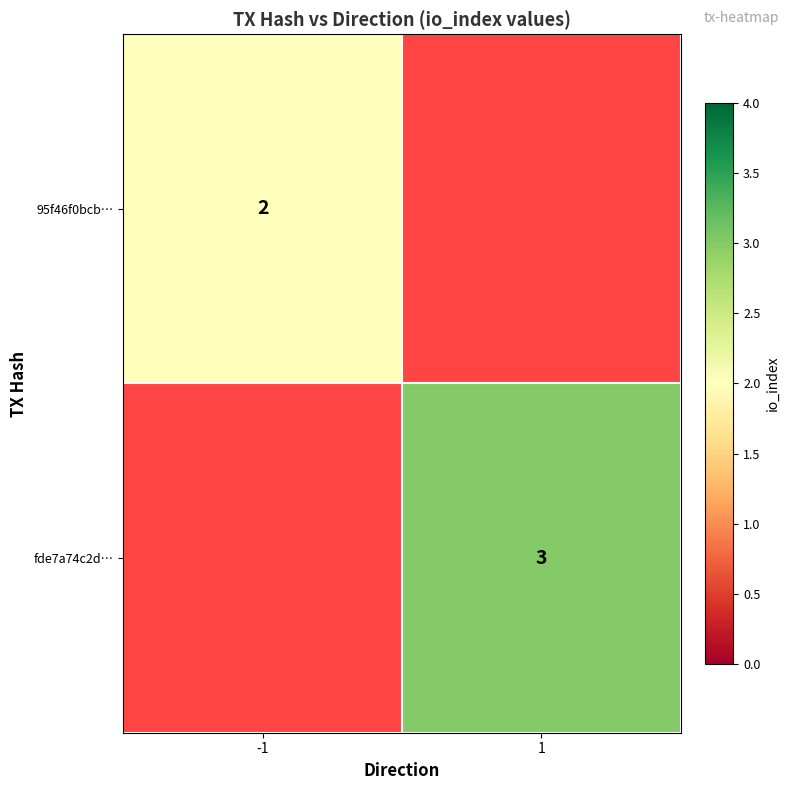

The value of 95f46f0bcb… at -1 is 2. True or false?

True